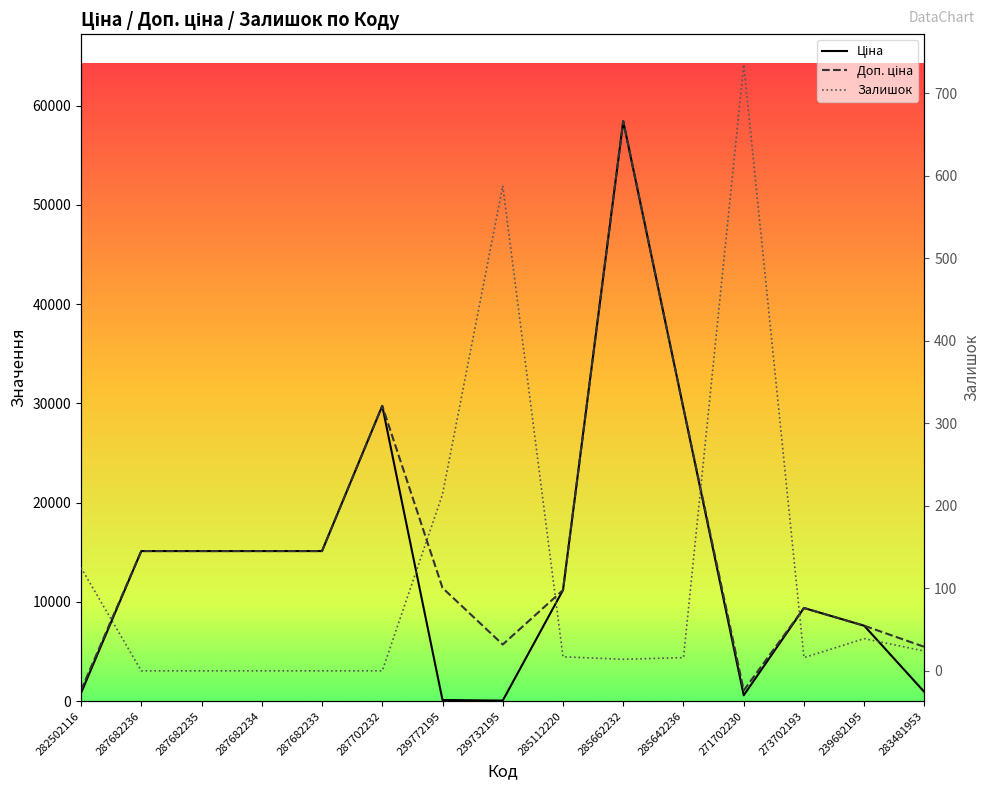

At which category does Залишок reach its first local valley?

285662232